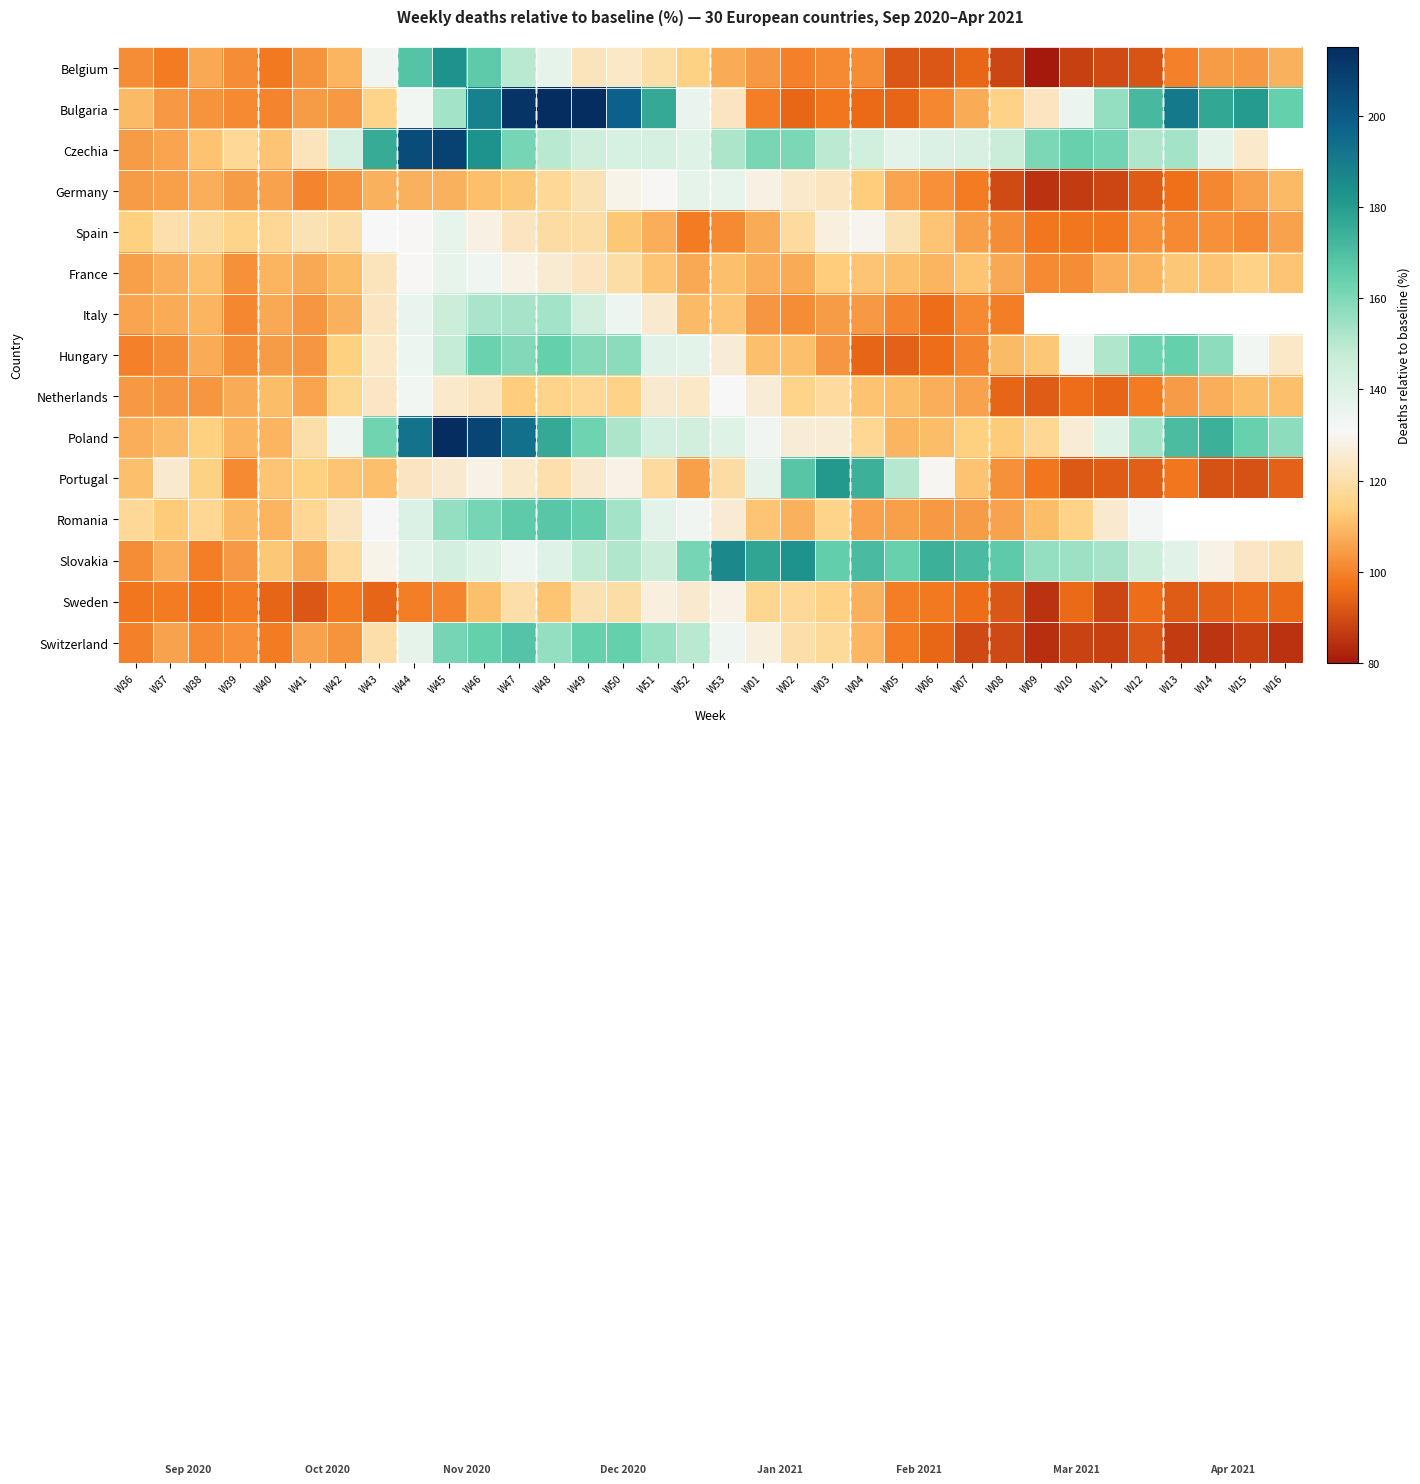

Between W05 and W50, which is larger?

W50